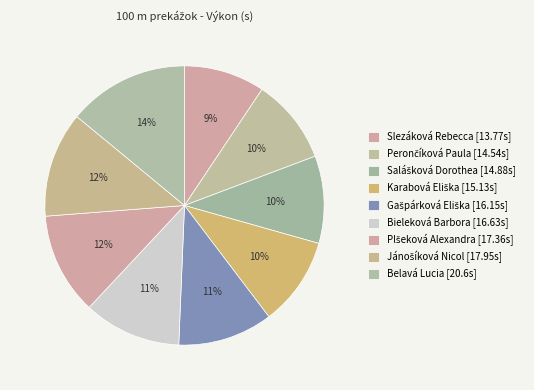

Is the sum of Gašpárková Eliška and Bieleková Barbora greater than half?

No